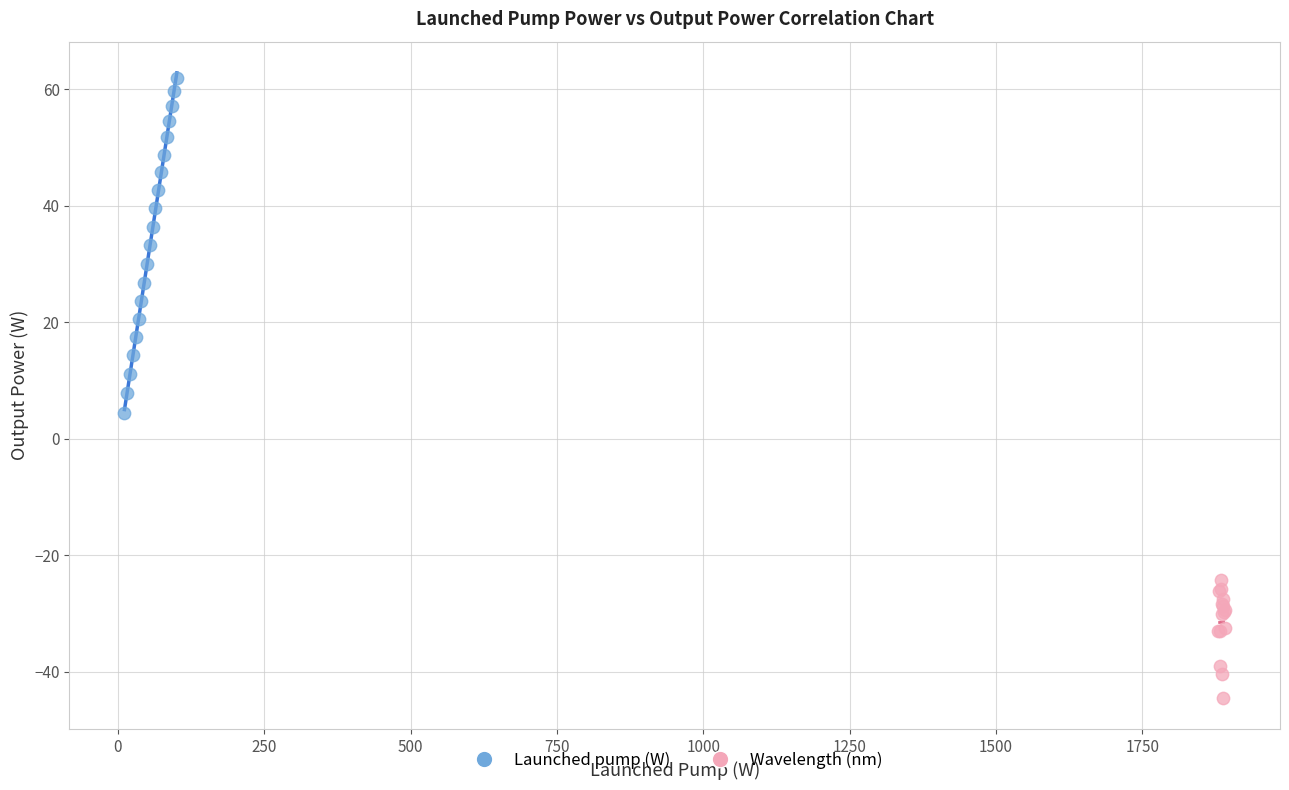

Which series has the largest Y range (max minus min)?

Launched pump (W)